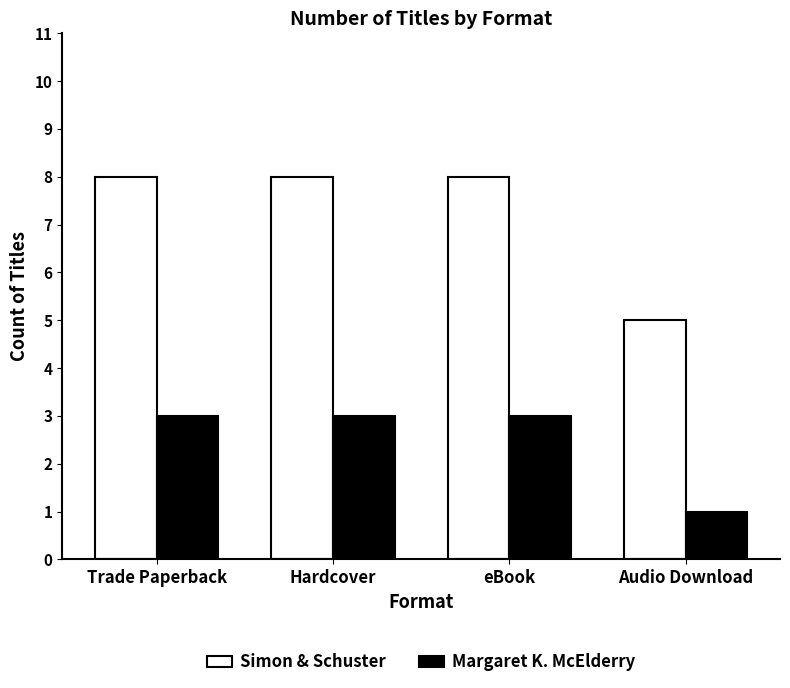

Is it true that Simon & Schuster equals 14 at Trade Paperback?

False